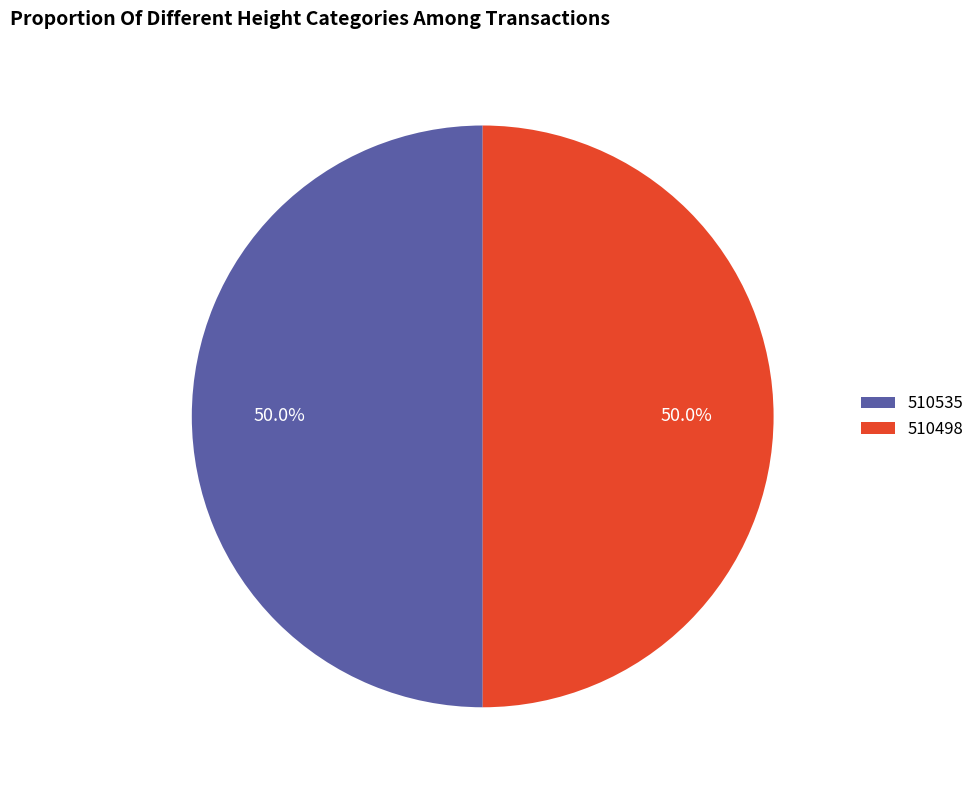

What is the total percentage of 510498 and 510535?

100.0%